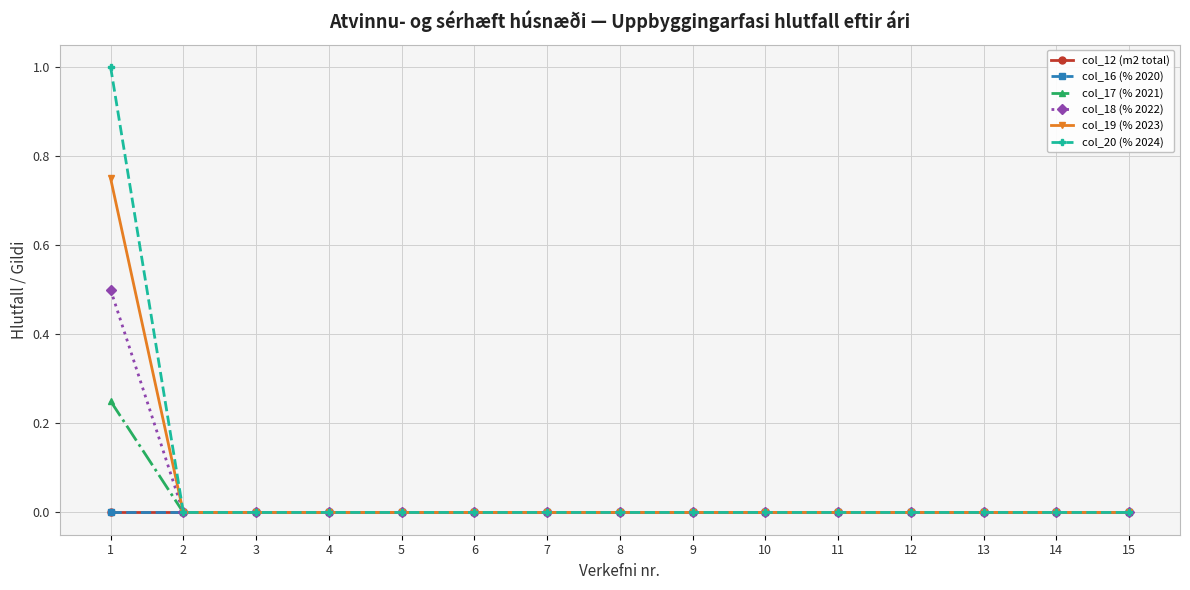

Does the chart have visible grid lines?

Yes